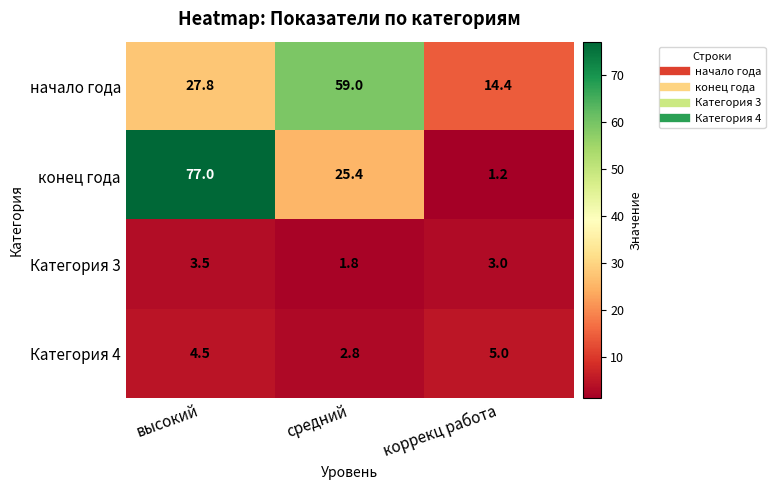

Is it true that начало года equals 27.8 at высокий?

True